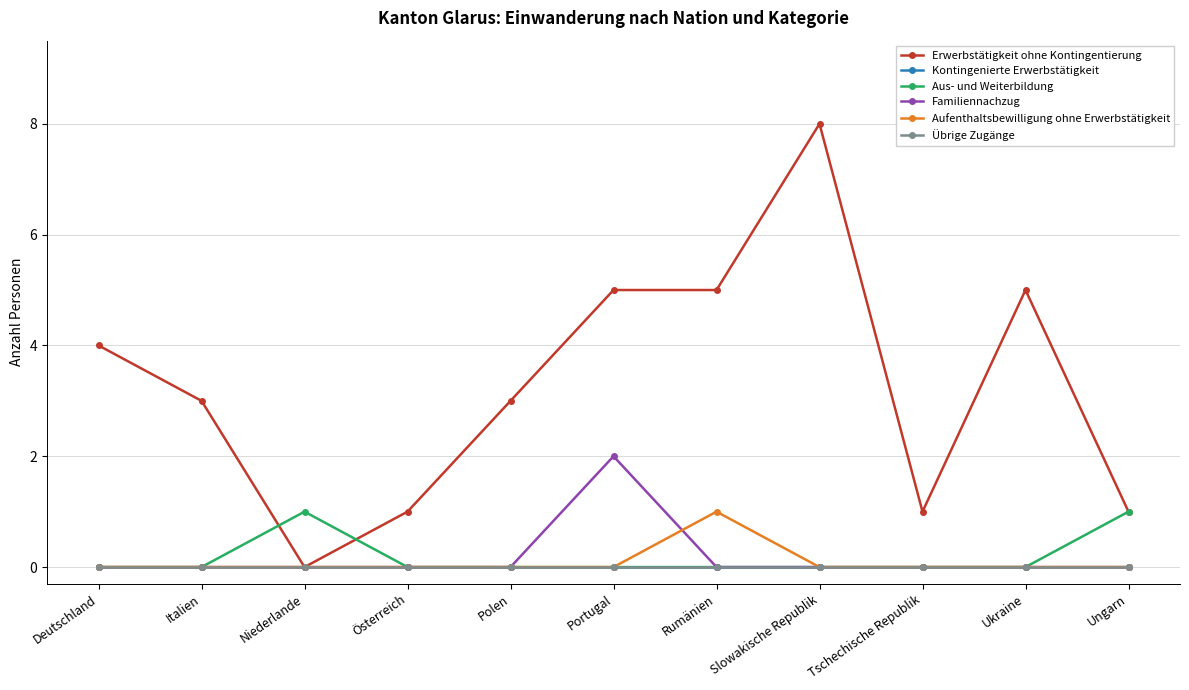

Which series has the widest spread of values?

Erwerbstätigkeit ohne Kontingentierung